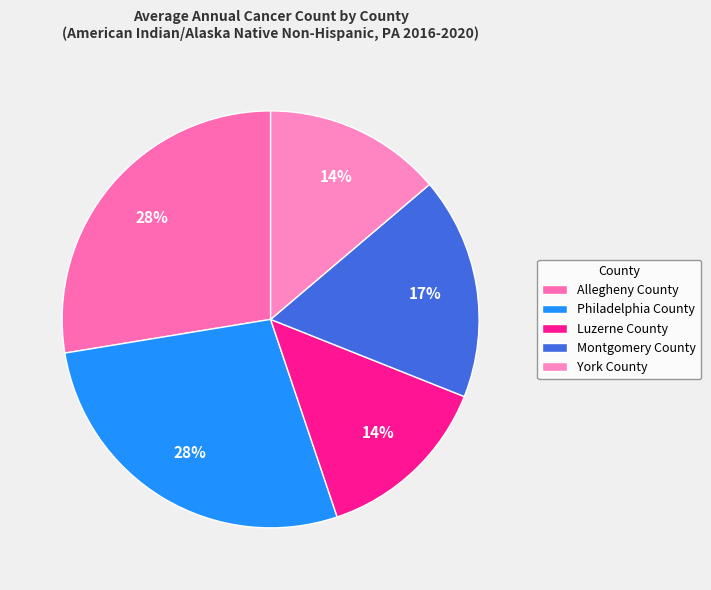

Does any single category account for the majority?

No